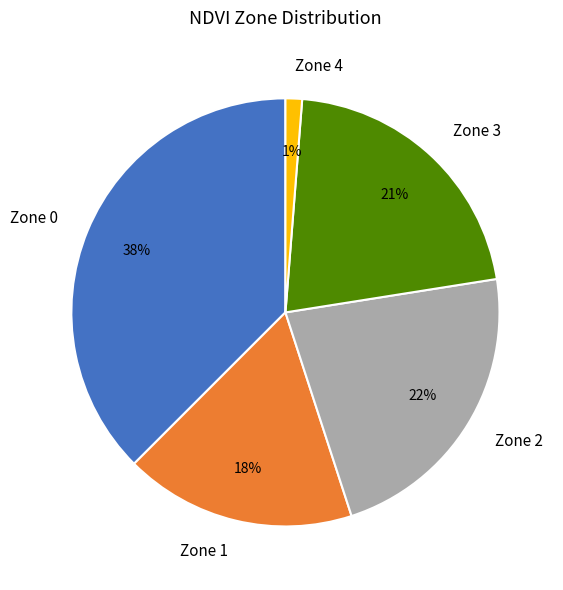

To the nearest percent, what is the combined percentage of Zone 3 and Zone 1?

39%